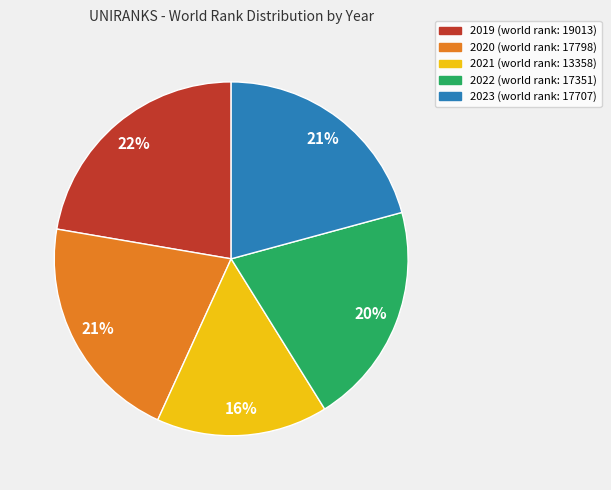

Between 2023 and 2019, which is larger?

2019